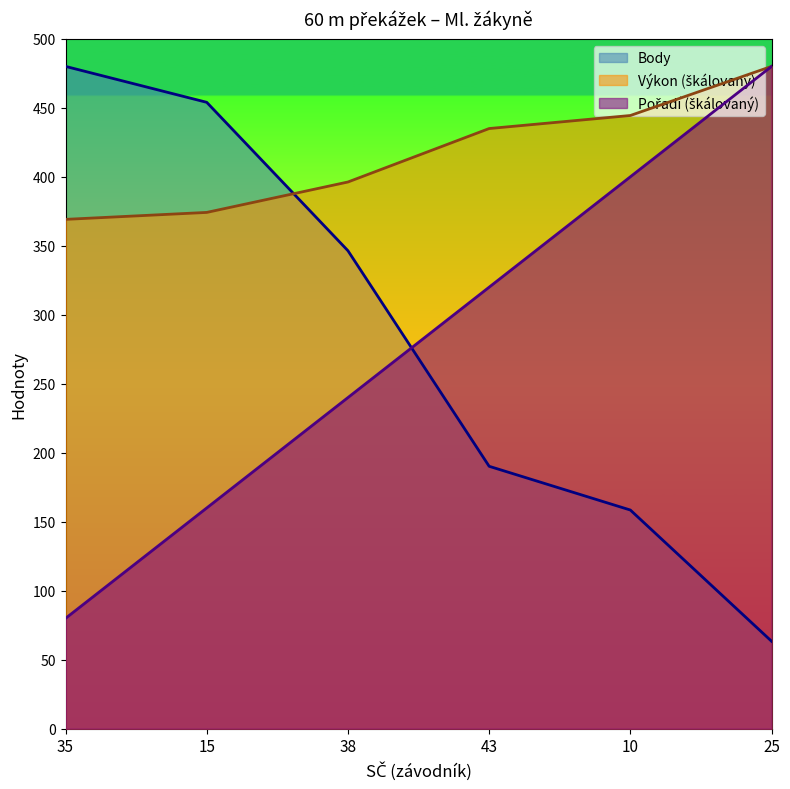

Read the Body value at 35.

480.0